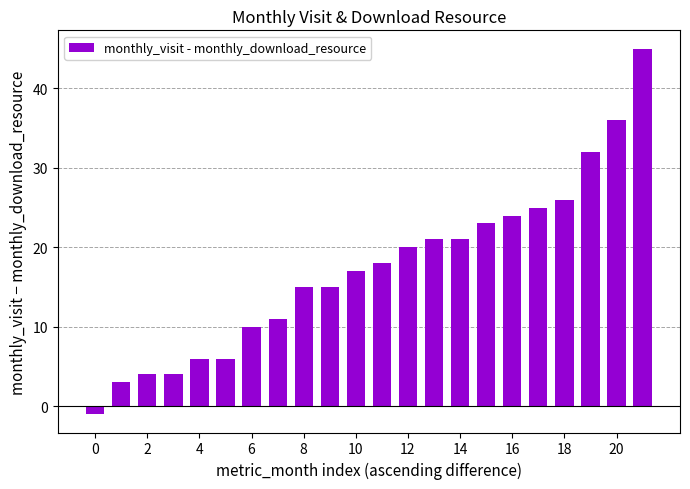

What is the maximum value shown in the chart?

45